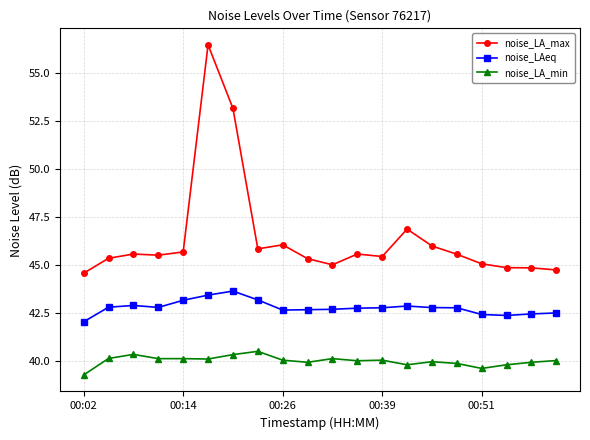

Count the number of categories in the chart.

20